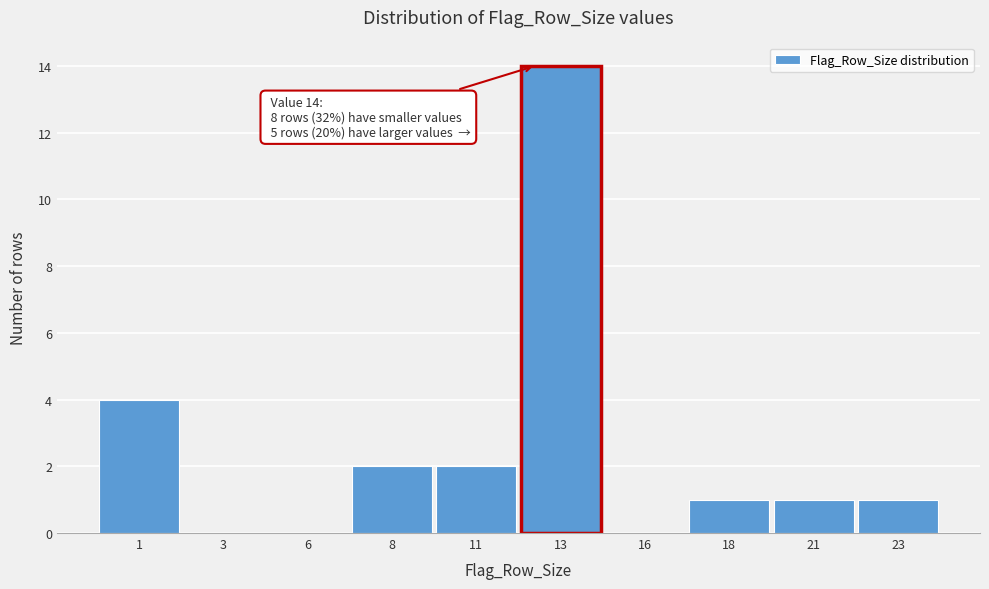

Reading left to right, transcribe all the data shown in this chart.

1=4	3=0	6=0	8=2	11=2	13=14	16=0	18=1	21=1	23=1